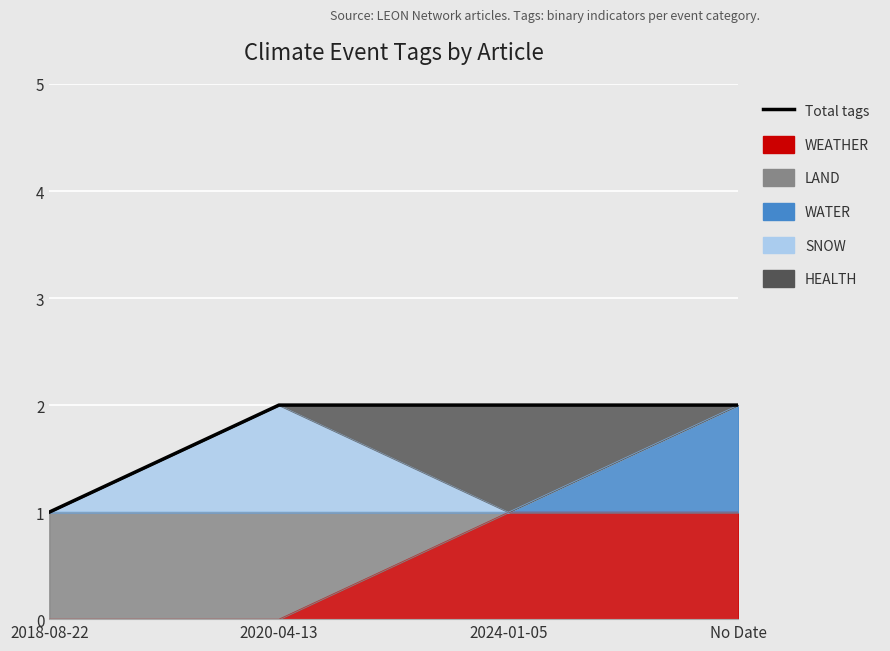

Does the chart display data point markers on the line(s)?

No